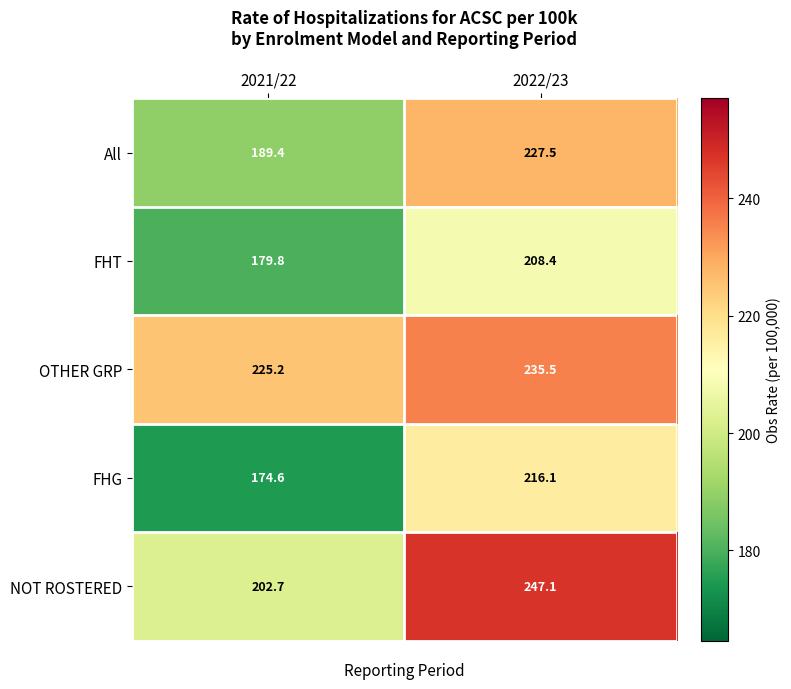

What value does the FHT series have at 2021/22?

179.8